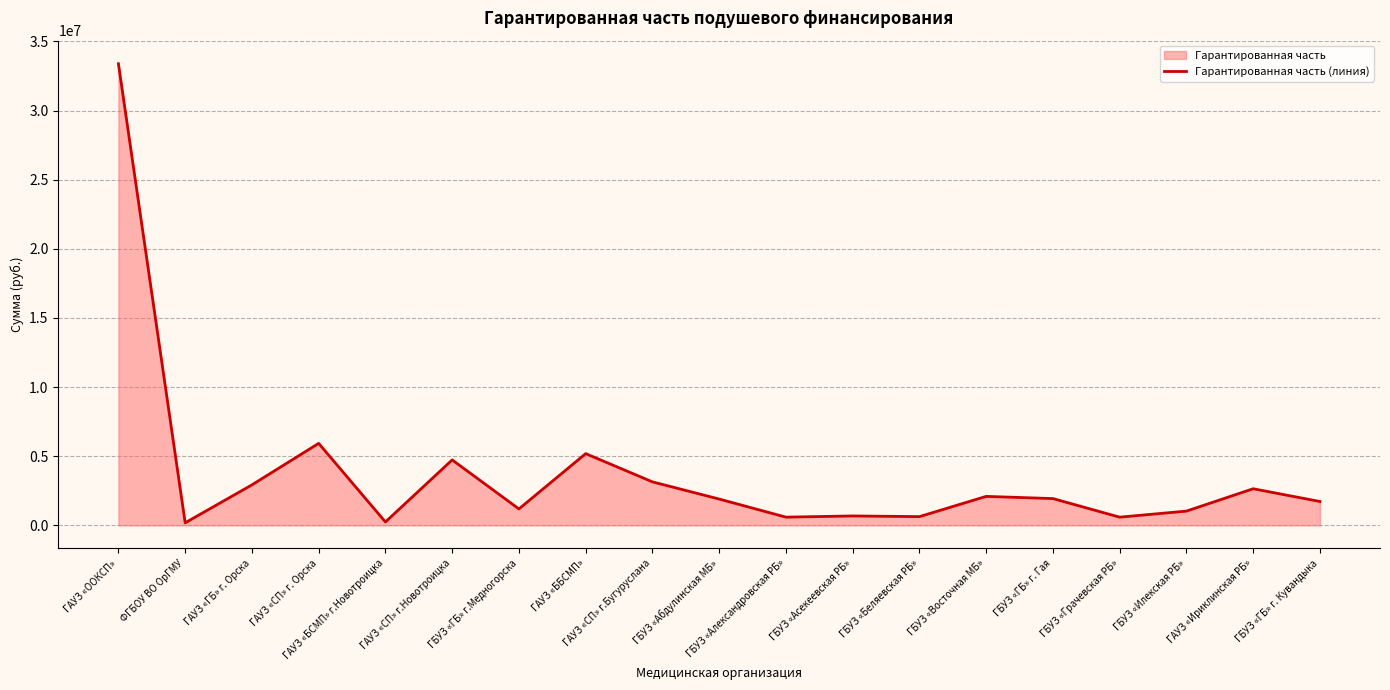

Is it true that the value at ГБУЗ «ГБ» г. Гая is 3121283?

False